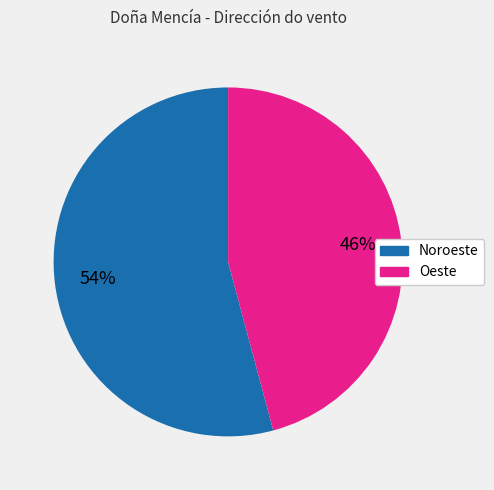

Is there any slice that represents more than half of the pie?

Yes